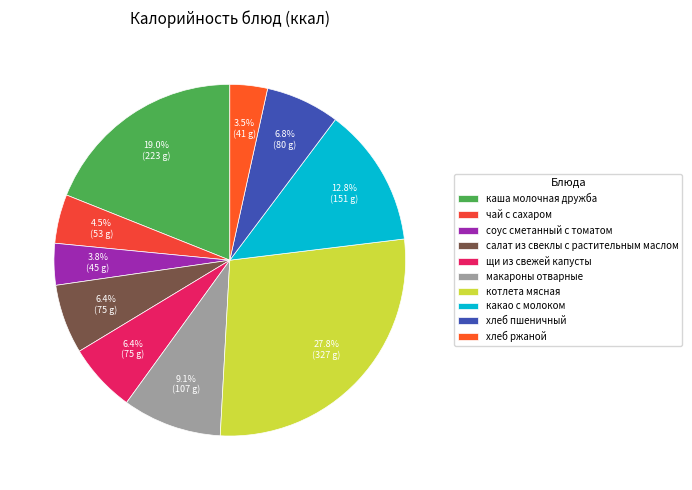

True or false: котлета мясная accounts for 21% of the total.

False